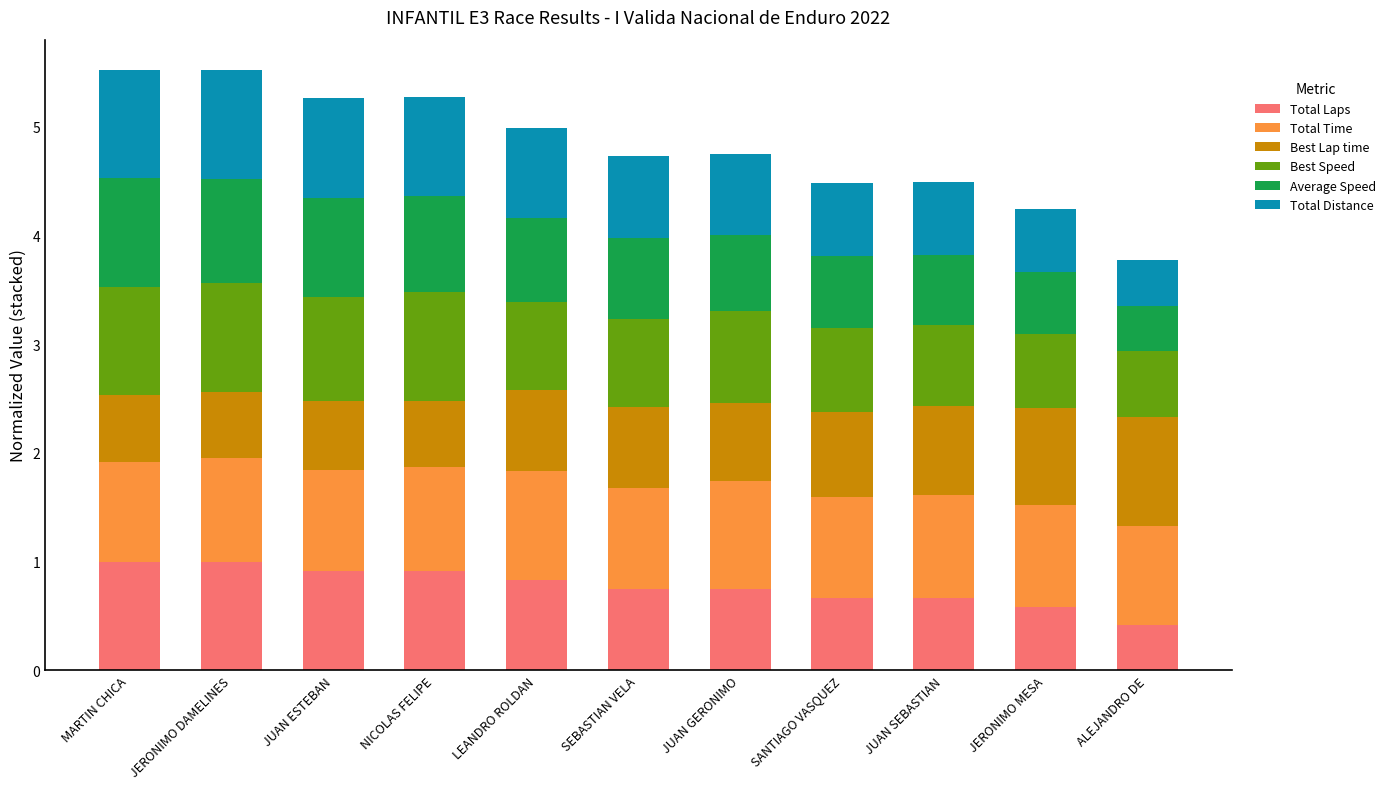

What is the difference between the second highest and second lowest values in the Total Laps series?

0.4